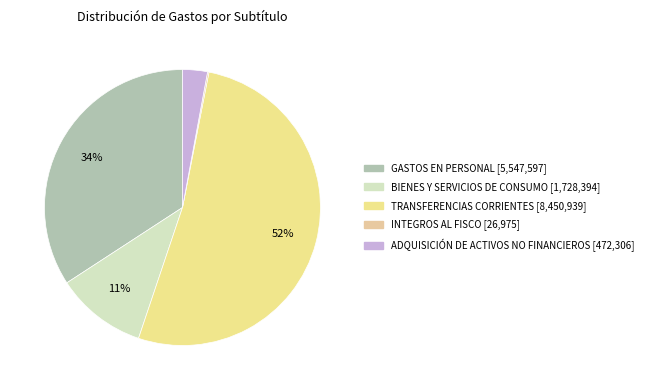

To the nearest percent, what is the difference between the BIENES Y SERVICIOS DE CONSUMO and GASTOS EN PERSONAL slice percentages?

24%